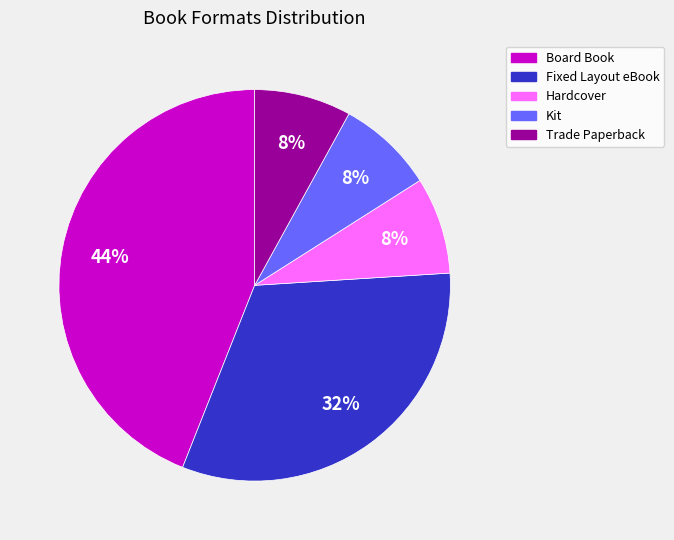

How many segments does this pie chart have?

5